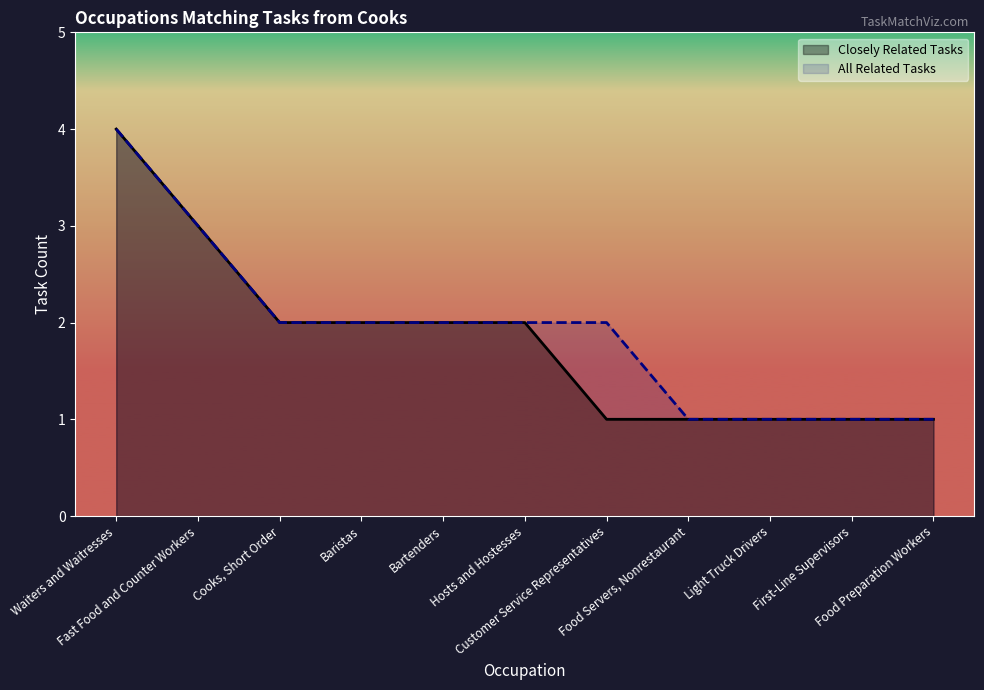

What is the average value of the Closely Related Tasks series?

2